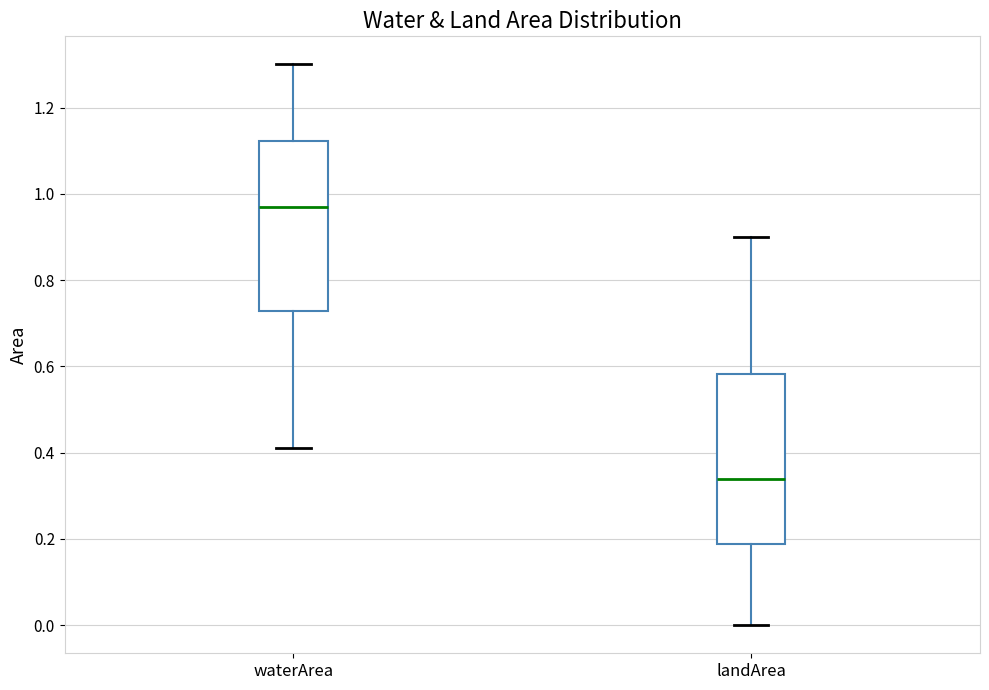

Reading left to right, read every box against the y-axis: the position of its median line, the range the box covers, and the ends of its whiskers. The values are not printed on the chart, so give them approximately, as read against the axis.

waterArea: median 0.98, box 0.72 to 1.12, whiskers 0.42 to 1.30
landArea: median 0.34, box 0.18 to 0.58, whiskers 0.00 to 0.90